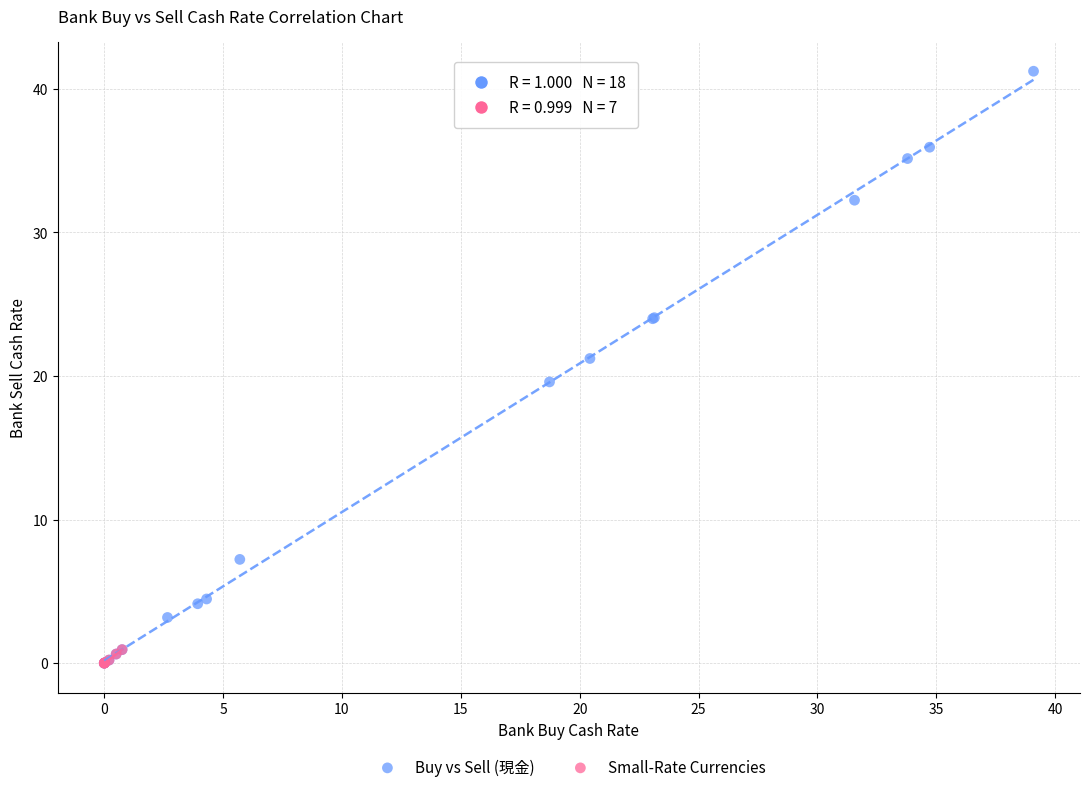

Which series contains the highest Y value?

Buy vs Sell (現金)